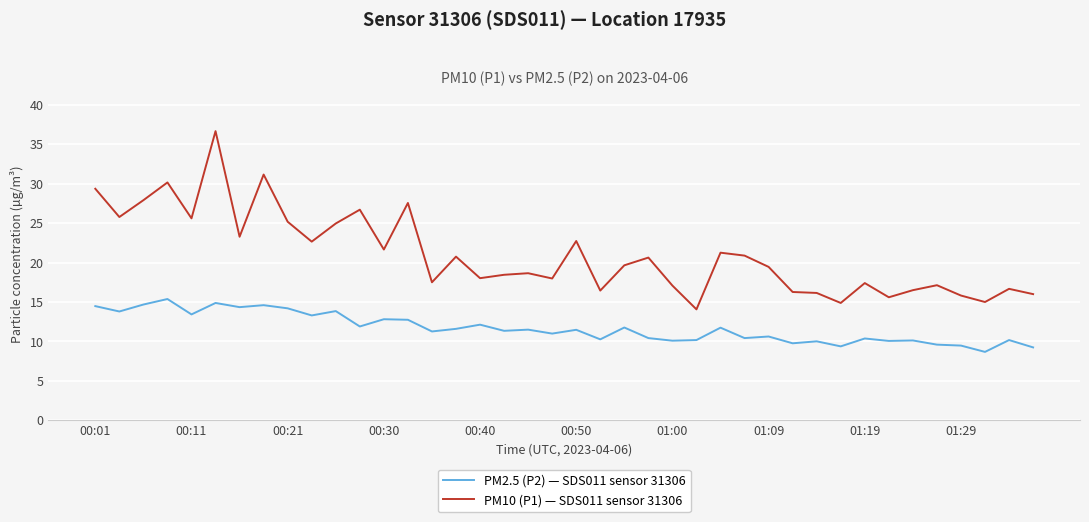

List the series in order of their overall mean, lowest first.

PM2.5 (P2) — SDS011 sensor 31306, PM10 (P1) — SDS011 sensor 31306